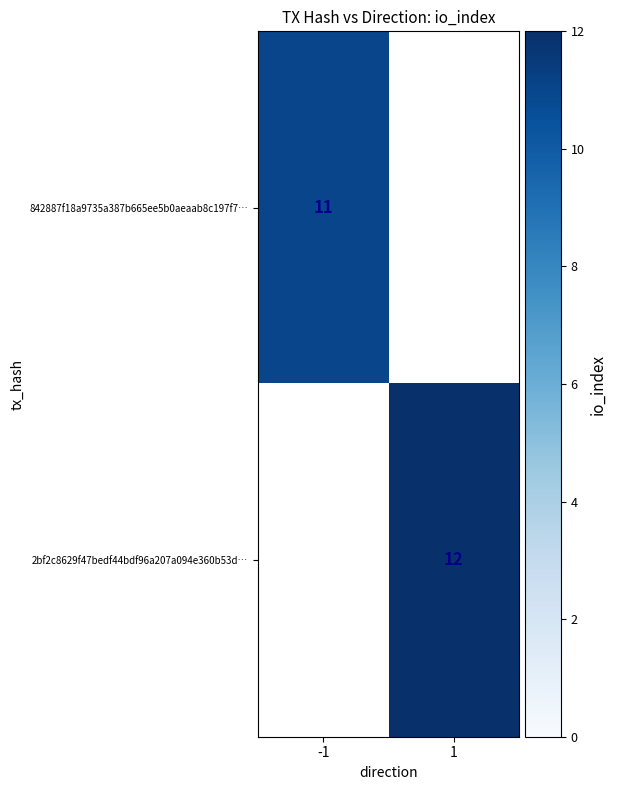

Which label corresponds to the largest value in the chart?

1